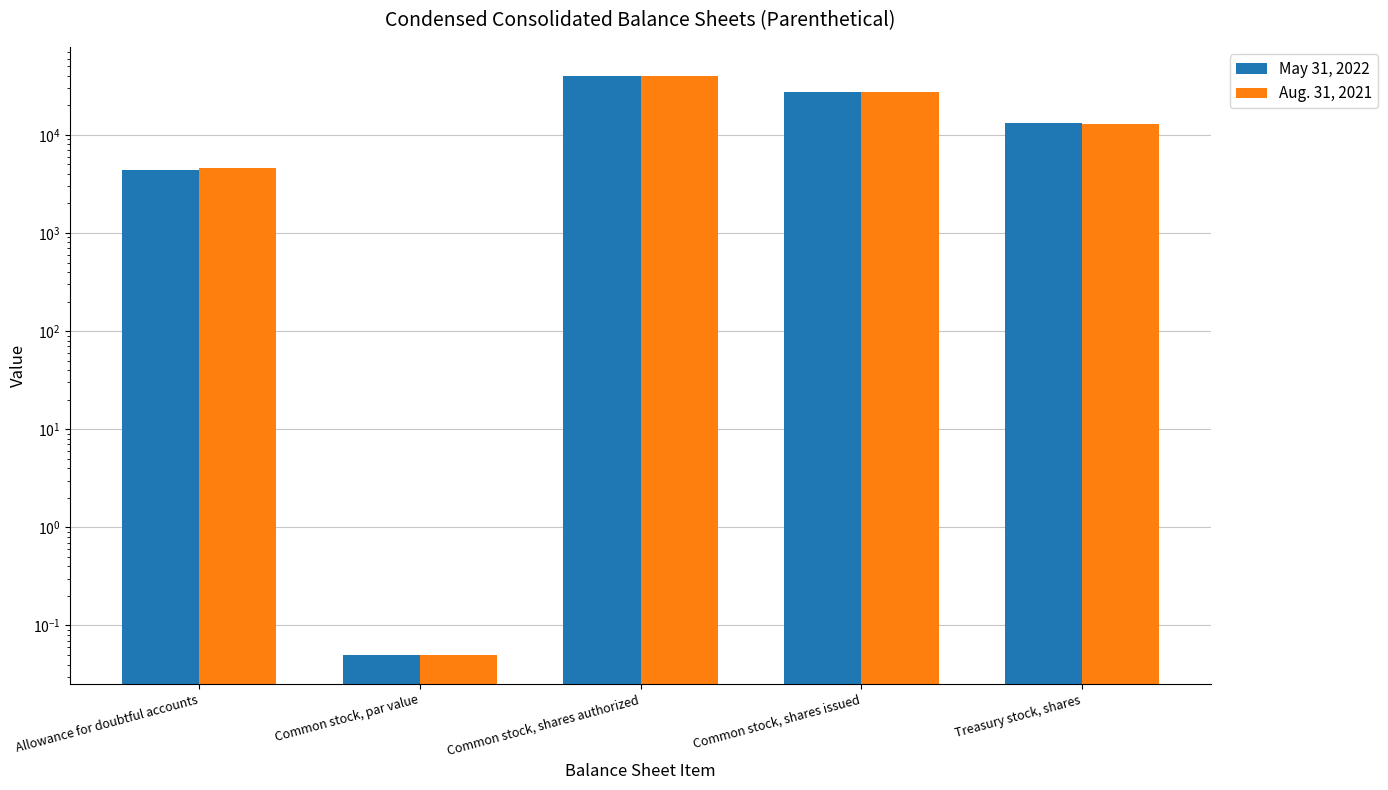

What is the highest value of the Aug. 31, 2021 series?

40000.0